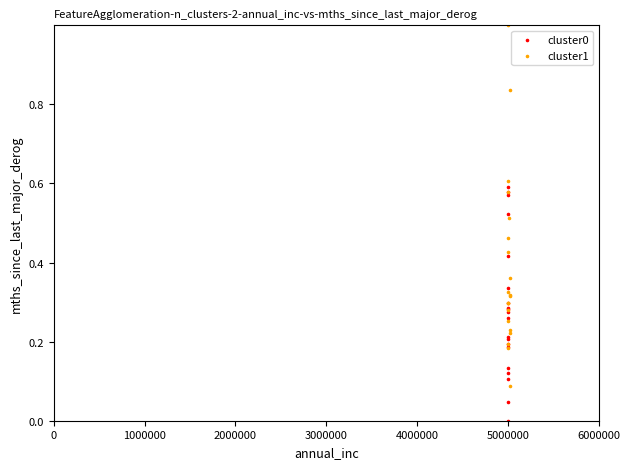

Which series has the widest spread of Y values?

cluster1